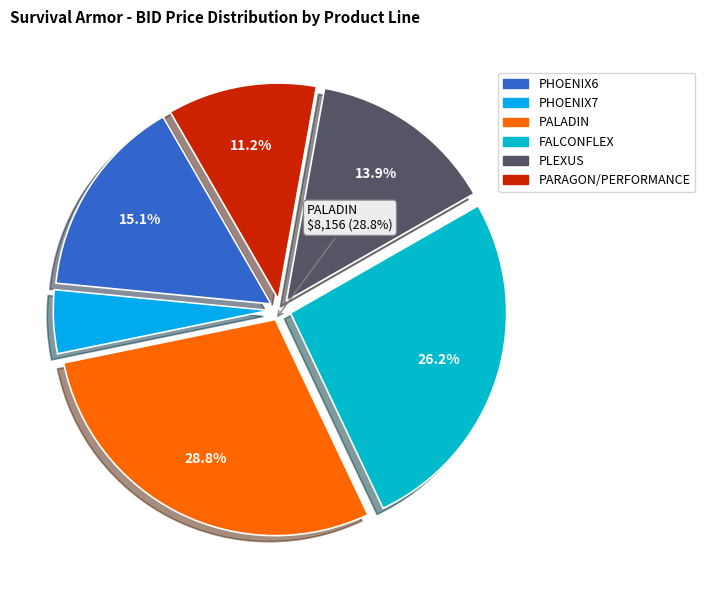

Count the number of slices in the pie.

6